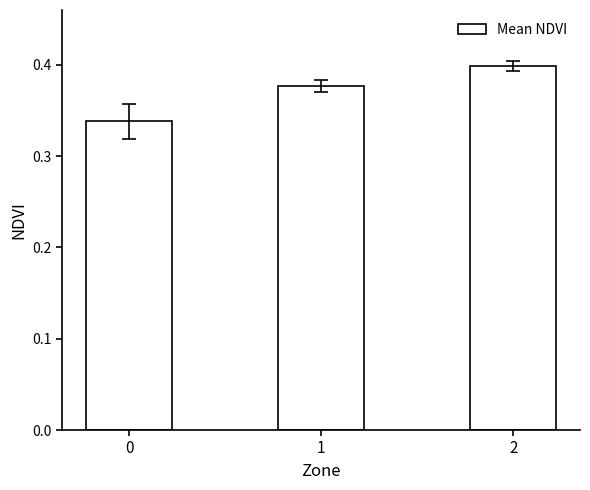

The value at 0 is 0.6. True or false?

False